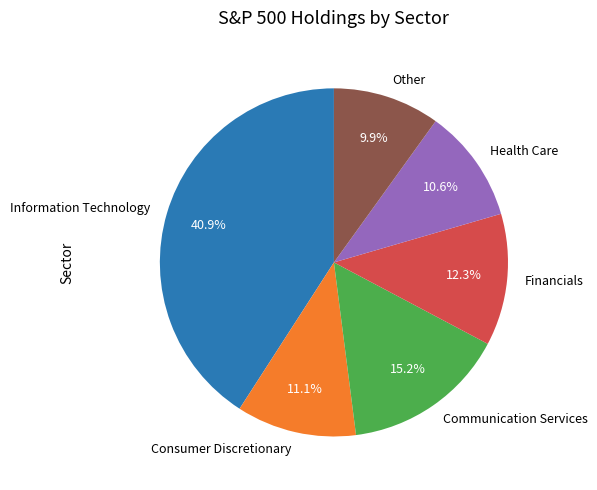

How many slices are in this pie chart?

6